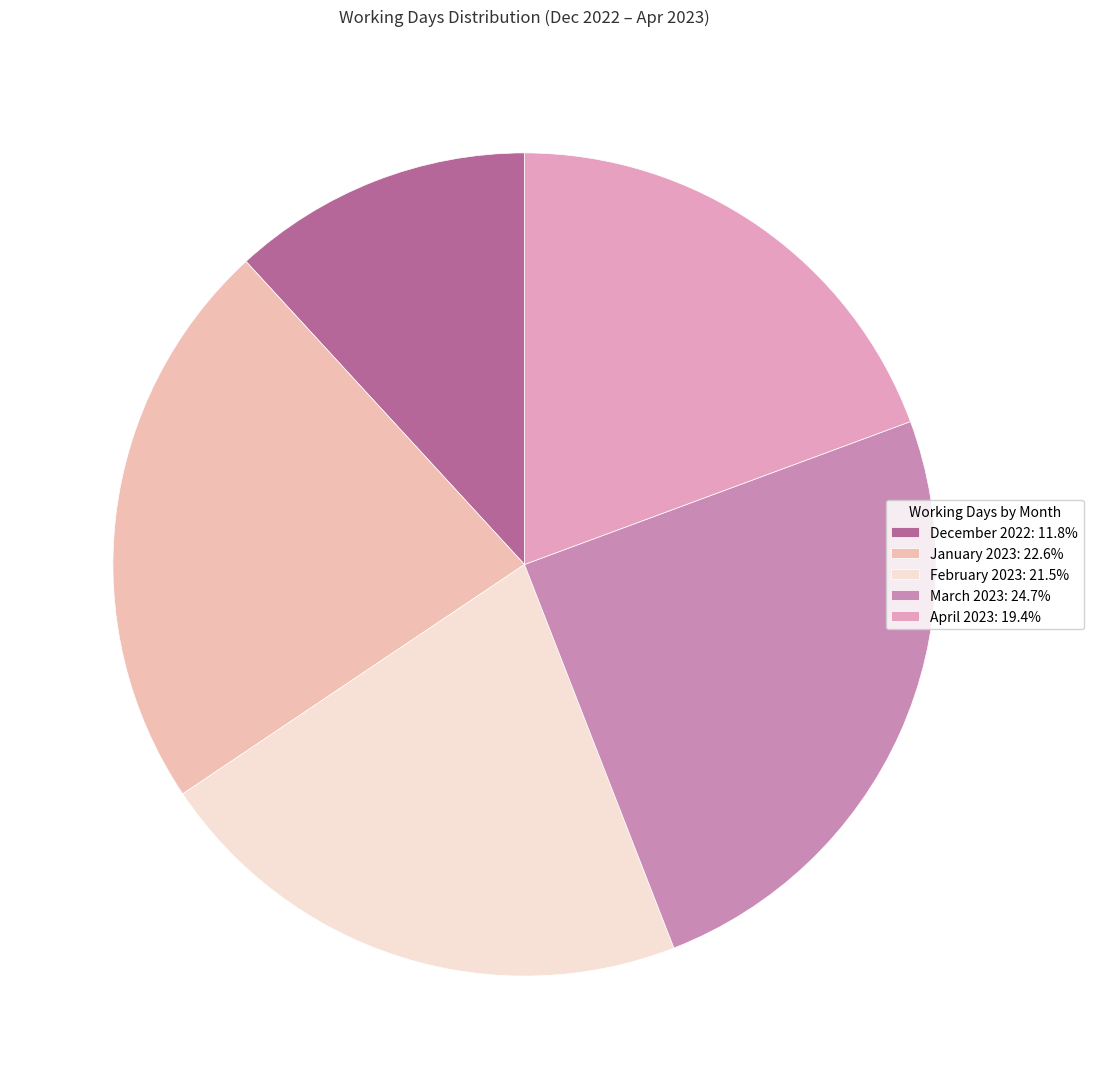

Which category has the biggest portion of the pie?

March 2023